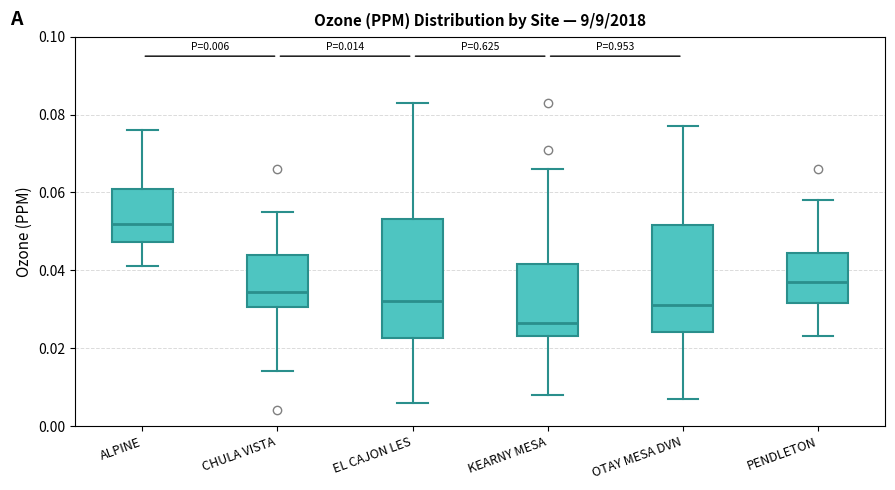

Which box is the tallest, from its lower edge to its upper edge?

EL CAJON LES